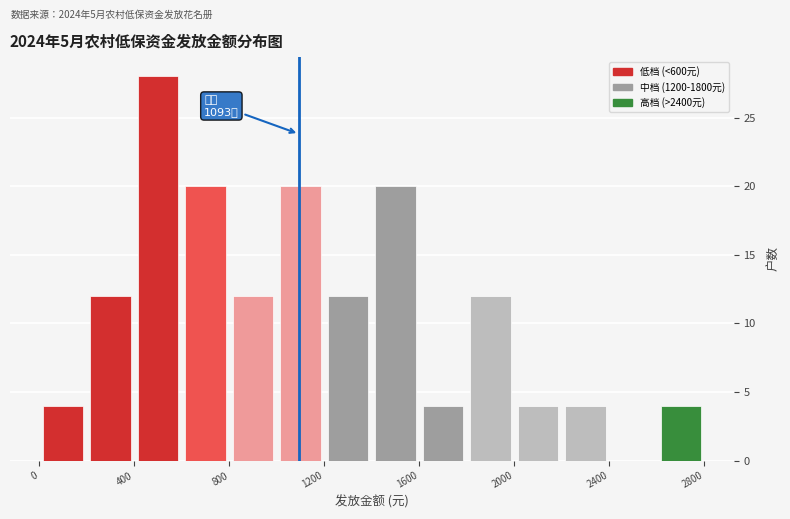

Over which range of the x-axis is the bar tallest?

400 to 600